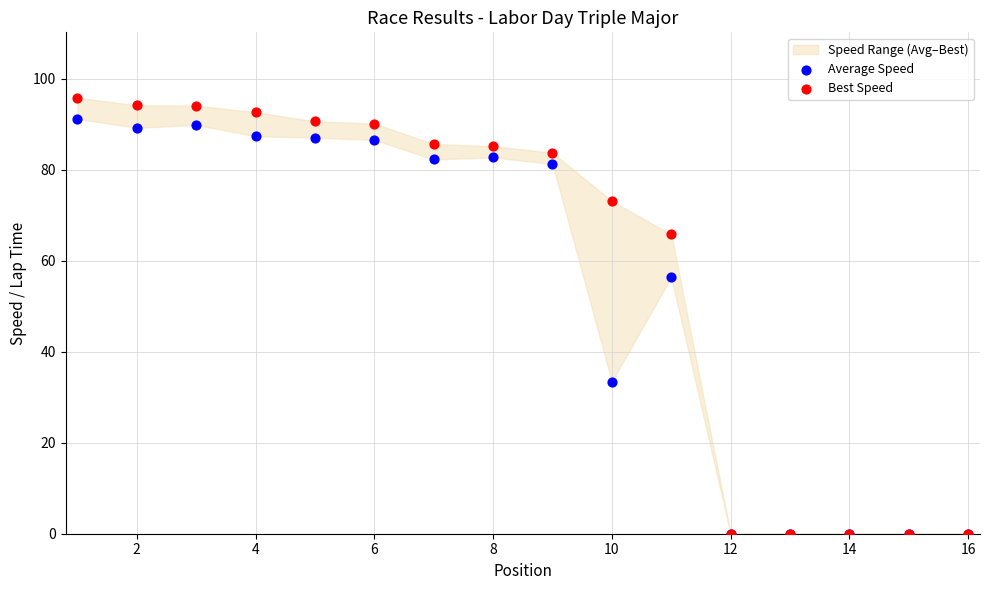

Which series contains the highest Y value?

Best Speed